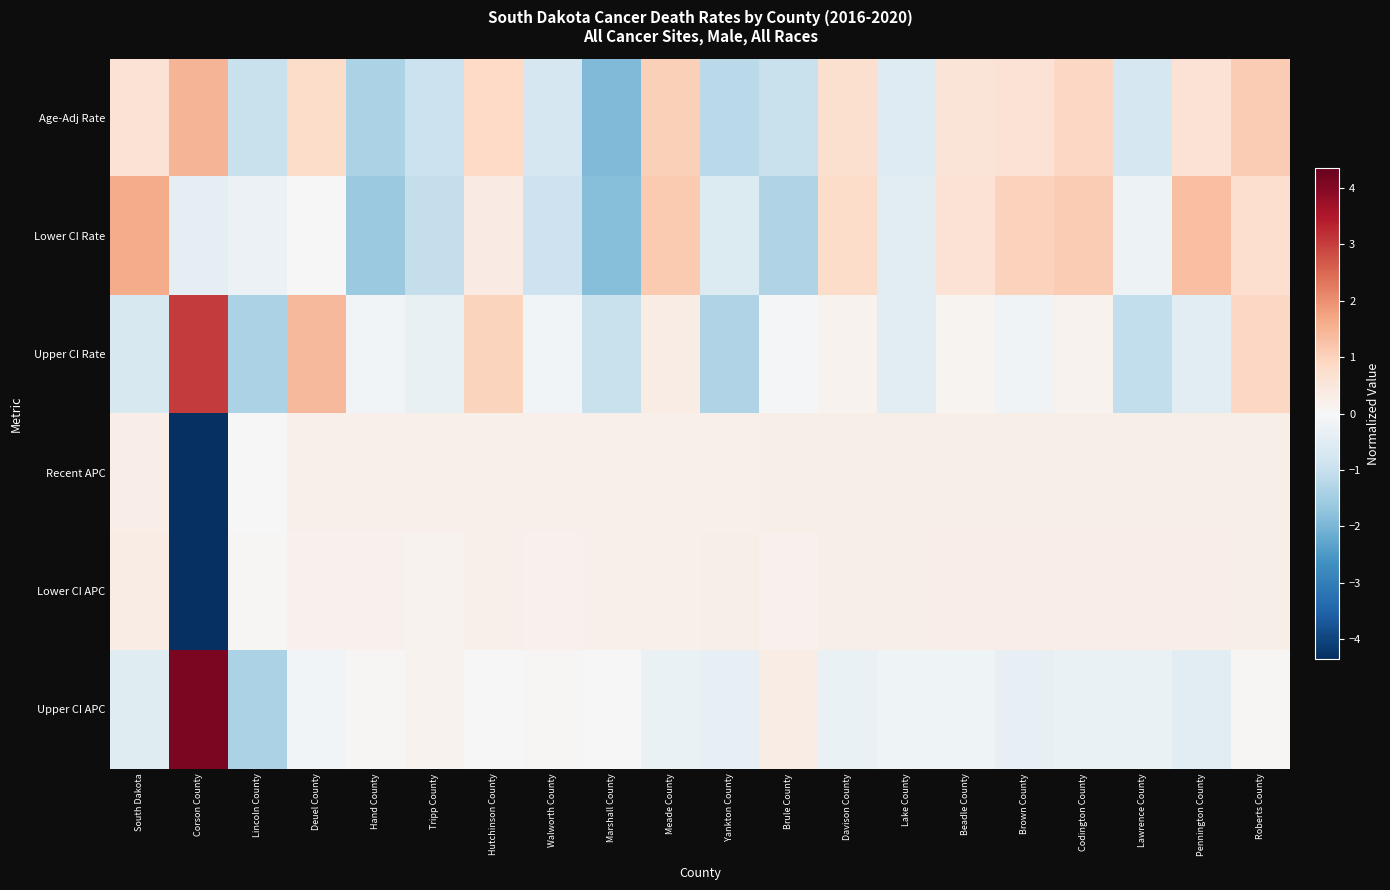

Which has a higher value, Corson County or Meade County?

Corson County